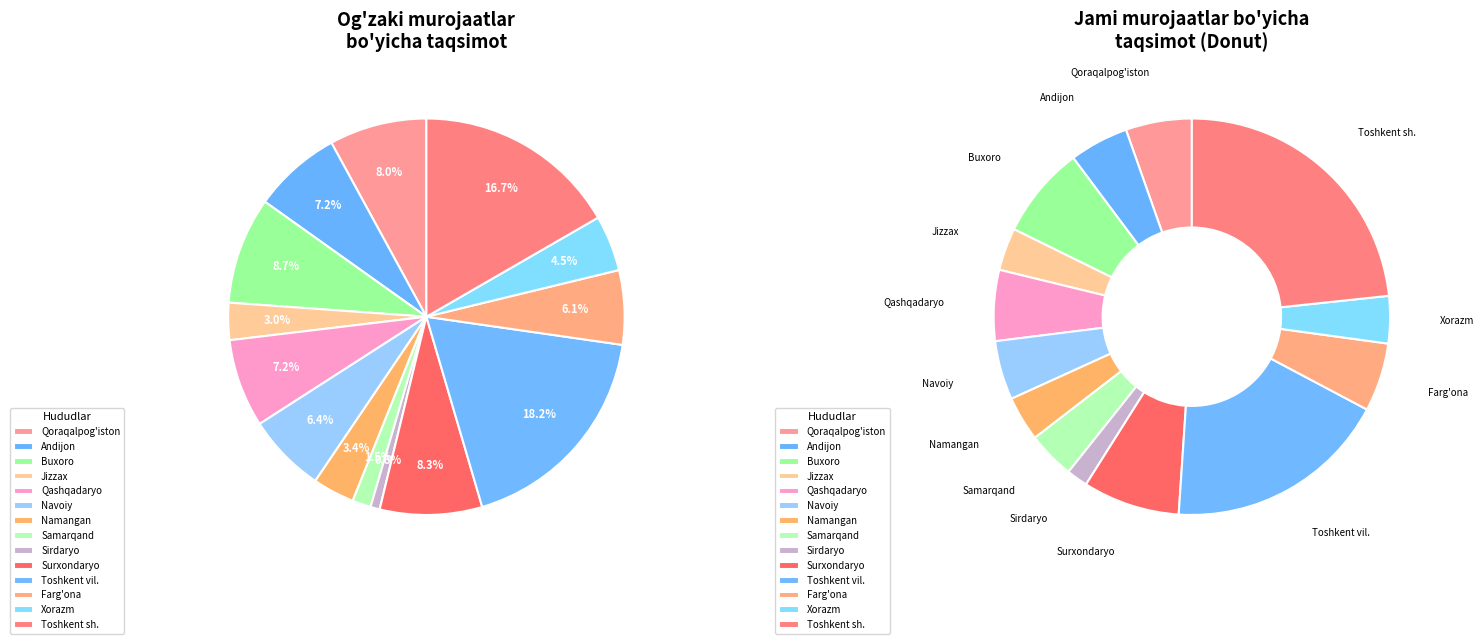

True or false: Navoiy accounts for 1% of the total.

False